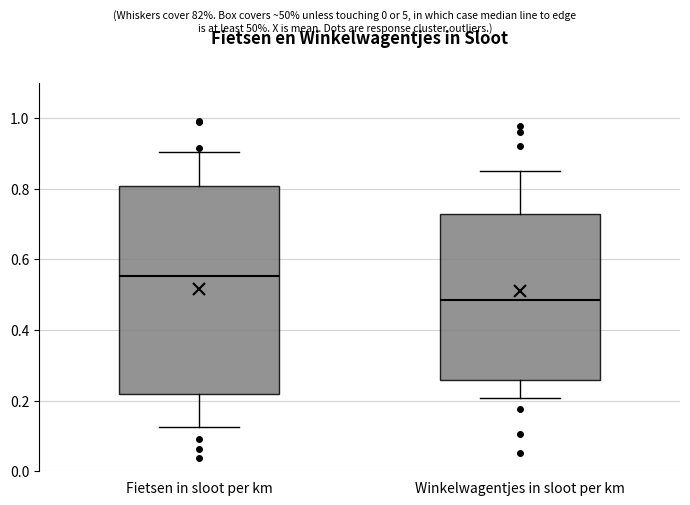

Reading left to right, read every box against the y-axis: the position of its median line, the range the box covers, and the ends of its whiskers. The values are not printed on the chart, so give them approximately, as read against the axis.

Fietsen in sloot per km: median 0.56, box 0.22 to 0.80, whiskers 0.12 to 0.90
Winkelwagentjes in sloot per km: median 0.48, box 0.26 to 0.72, whiskers 0.20 to 0.86